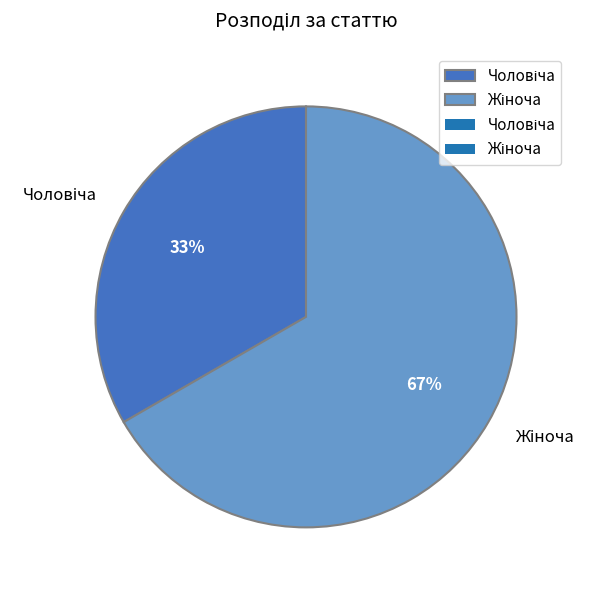

Does any single category account for the majority?

Yes